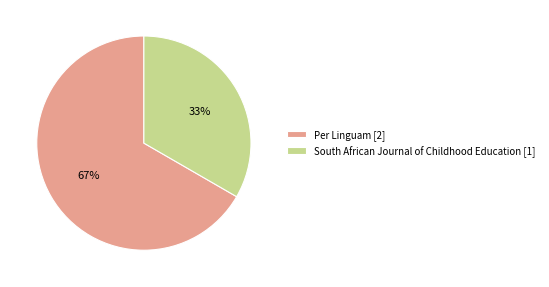

Which has a higher value, Per Linguam [2] or South African Journal of Childhood Education [1]?

Per Linguam [2]